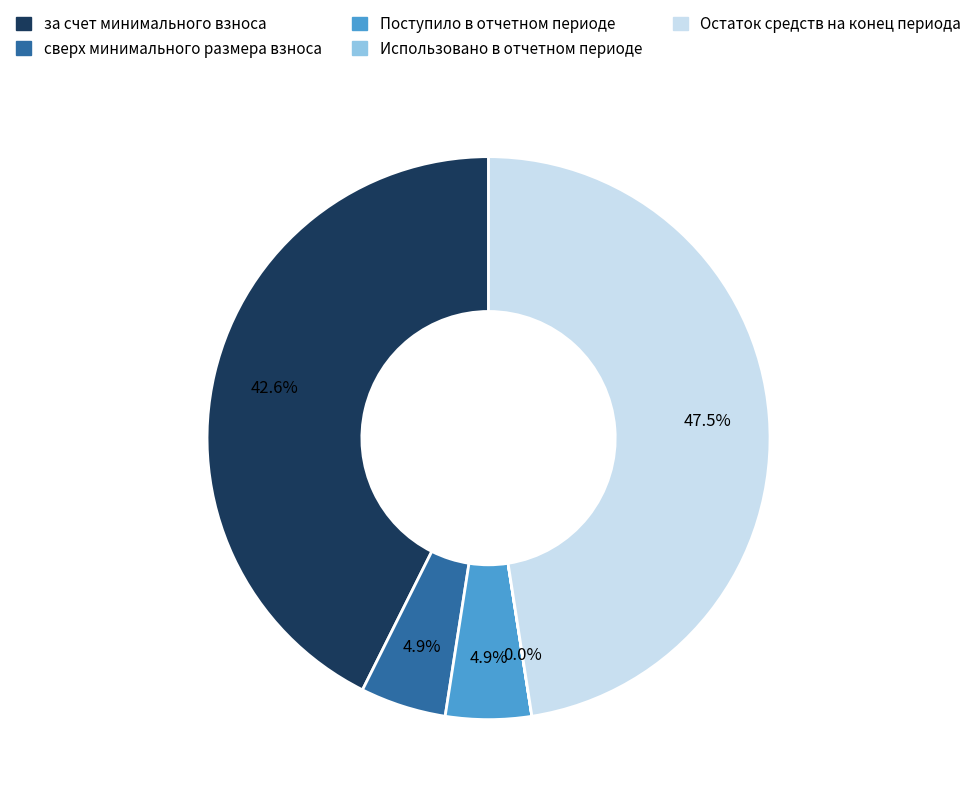

Does any single category account for the majority?

No